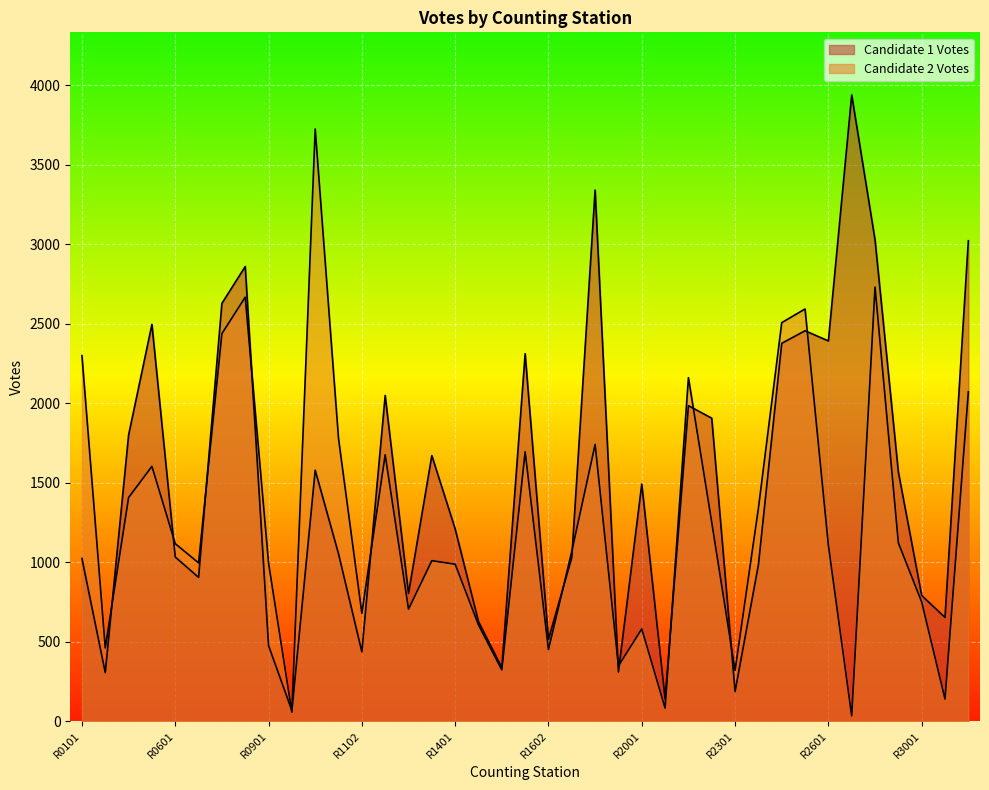

What is the difference between the highest and lowest values at R0101?

1276